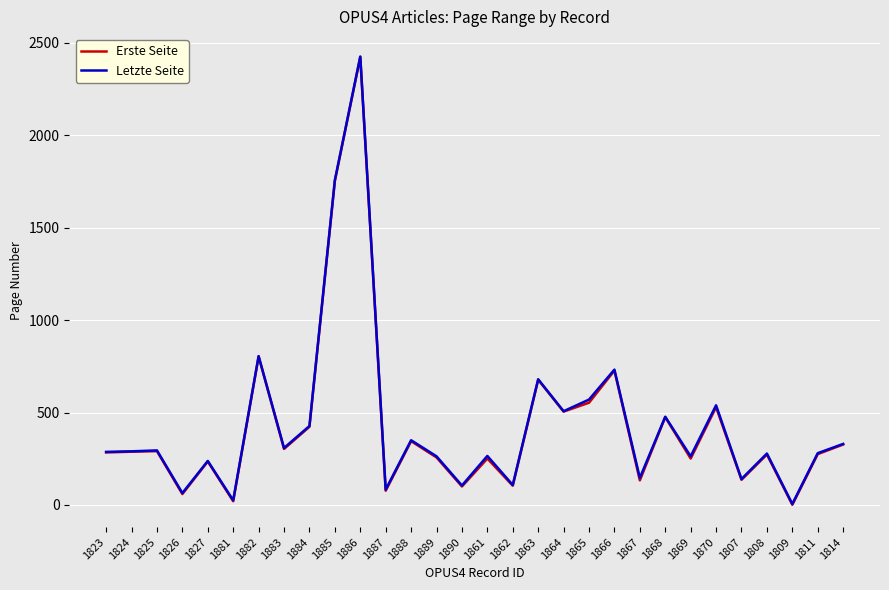

What is the difference between the highest and lowest values at 1885?

4